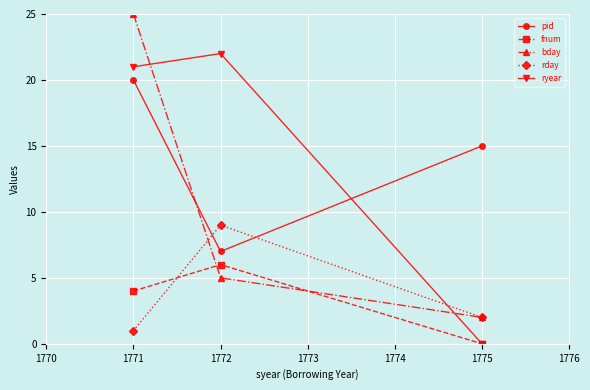

Is the value of bday at 1775 greater than the value of ryear at 1775?

Yes